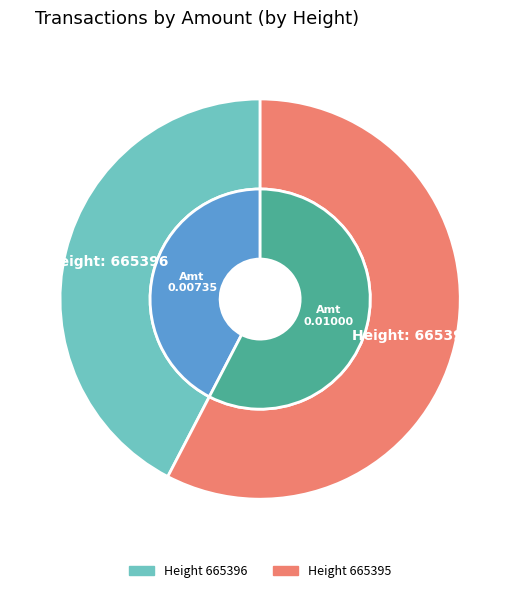

What is the largest slice in the pie chart?

665395